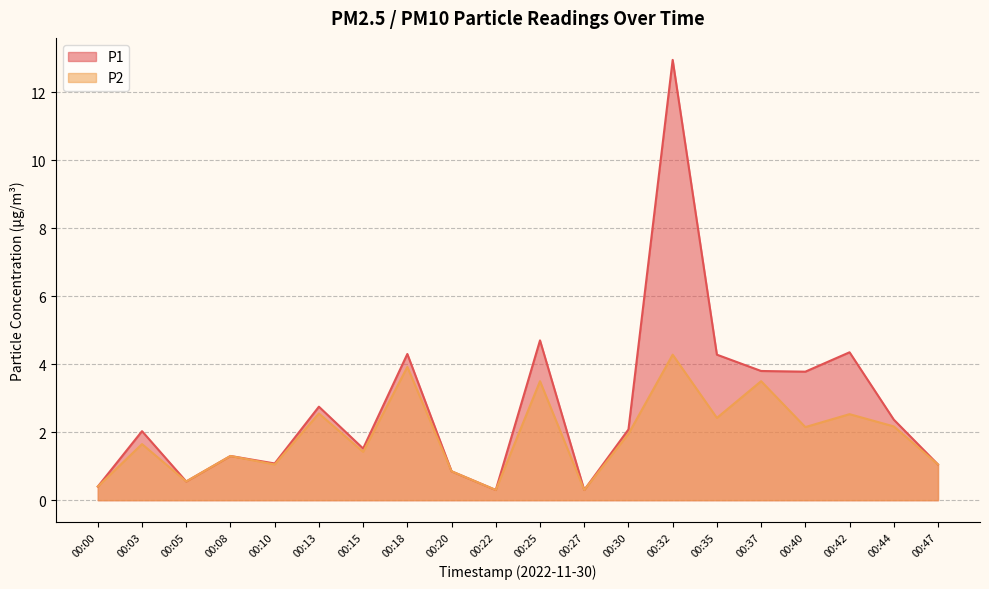

List the labels in order of P1 value, largest first.

00:32, 00:25, 00:42, 00:18, 00:35, 00:37, 00:40, 00:13, 00:44, 00:30, 00:03, 00:15, 00:08, 00:10, 00:47, 00:20, 00:05, 00:00, 00:22, 00:27